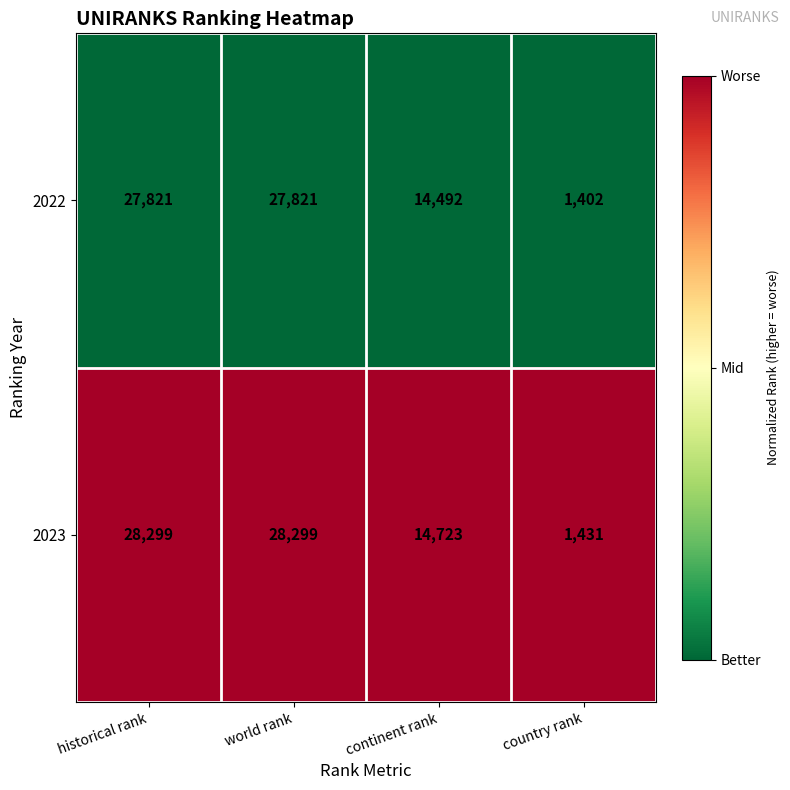

Which series changed the most between world rank and continent rank?

2023